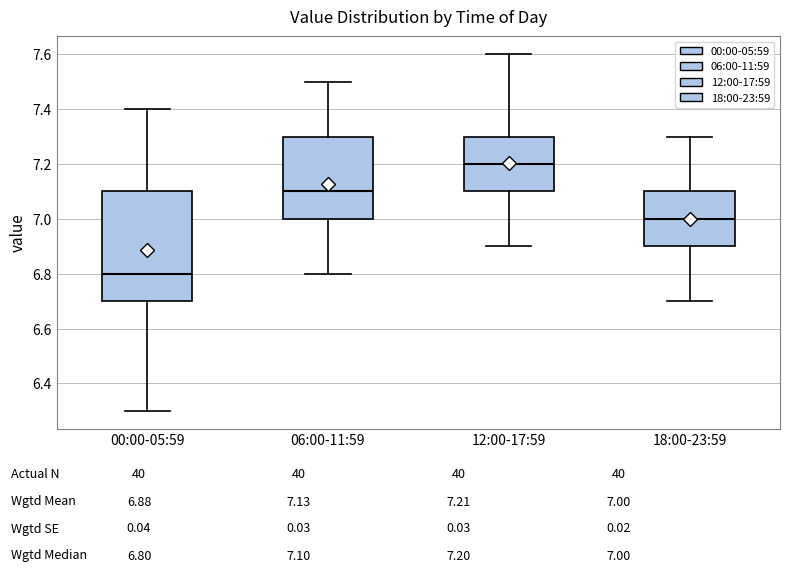

Reading left to right, transcribe this box plot: for each box, give where its median line is, the range the box spans, and where its two whiskers end, as read against the y-axis. The values are not printed on the chart, so give them approximately, as read against the axis.

00:00-05:59: median 6.8, box 6.7 to 7.1, whiskers 6.3 to 7.4
06:00-11:59: median 7.1, box 7.0 to 7.3, whiskers 6.8 to 7.5
12:00-17:59: median 7.2, box 7.1 to 7.3, whiskers 6.9 to 7.6
18:00-23:59: median 7.0, box 6.9 to 7.1, whiskers 6.7 to 7.3